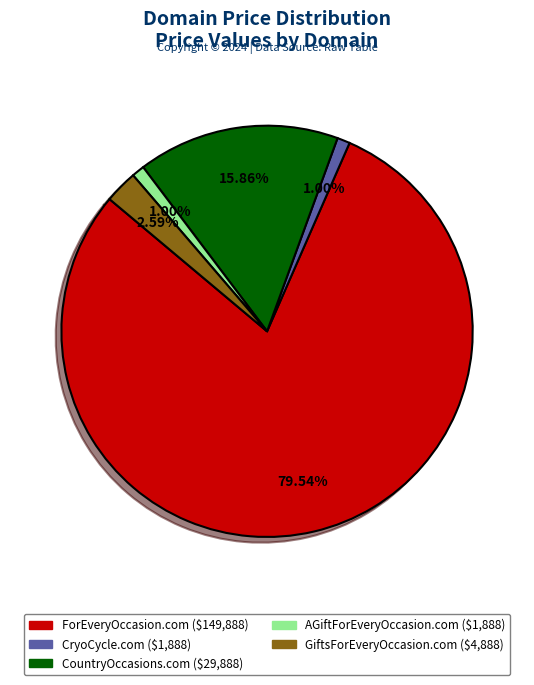

To the nearest percent, what is the average slice percentage?

20%